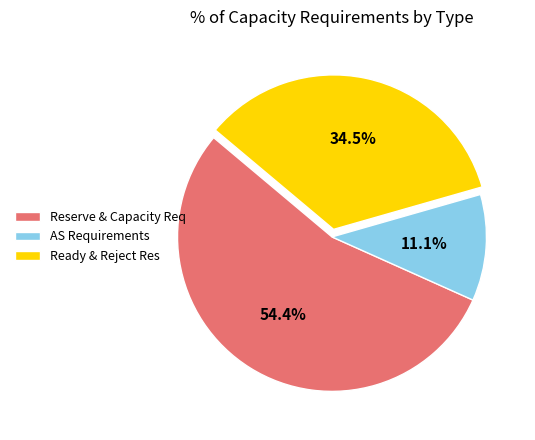

Does any single category account for the majority?

Yes